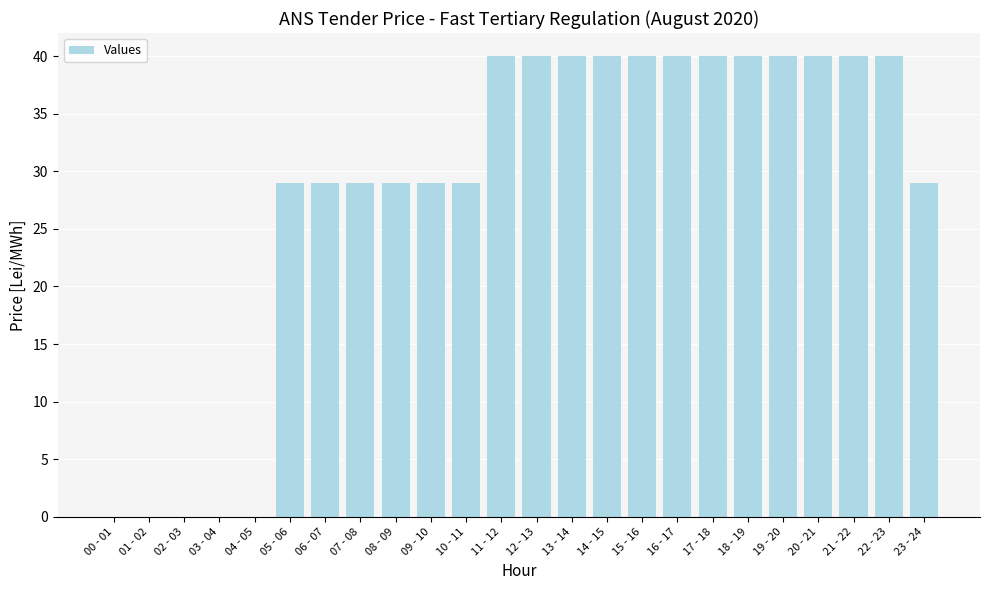

The value at 22 - 23 is 61. True or false?

False